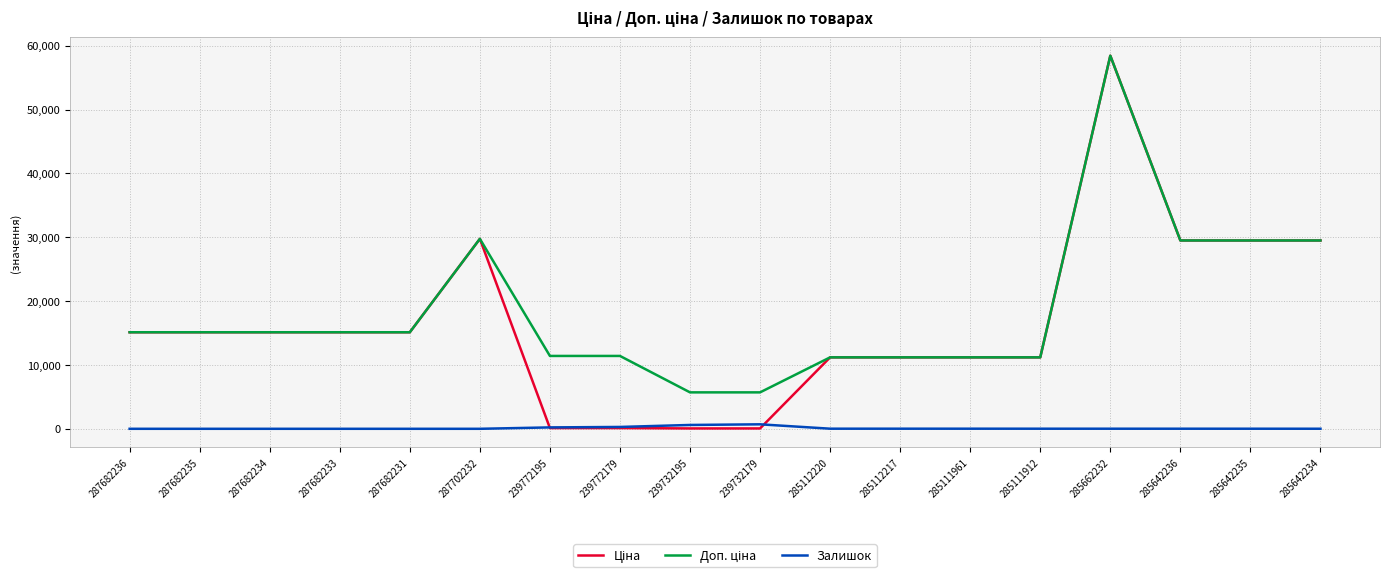

What is the total value across all series at 287682236?

30240.0